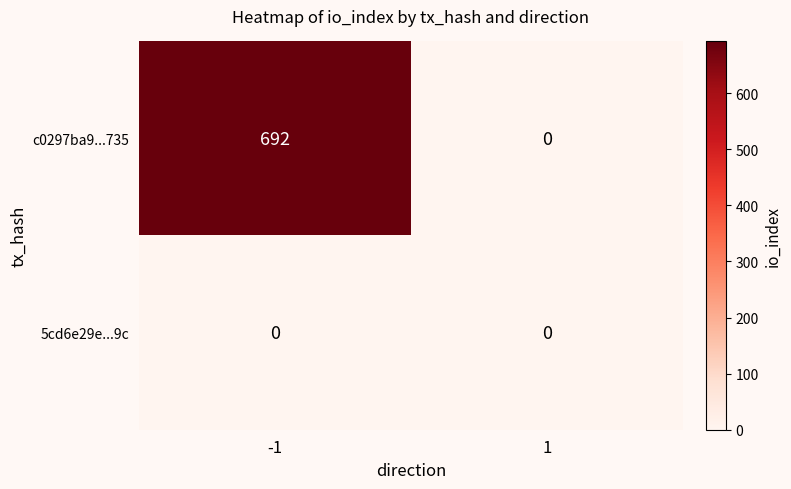

The c0297ba9...735 series shows -383 at 1. True or false?

False